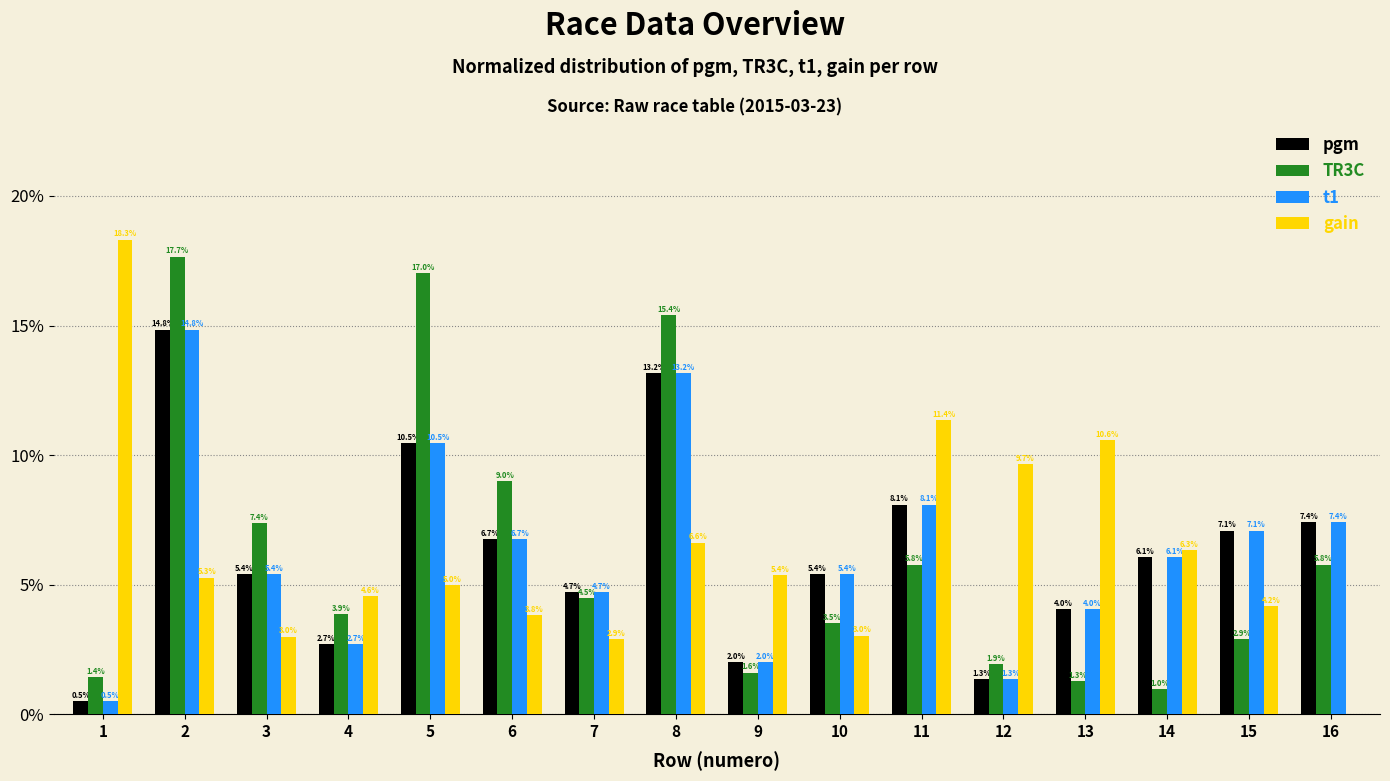

Reading left to right, extract all data points from this chart.

pgm: 1=0.5	2=14.8	3=5.4	4=2.7	5=10.5	6=6.7	7=4.7	8=13.2	9=2.0	10=5.4	11=8.1	12=1.3	13=4.0	14=6.1	15=7.1	16=7.4
TR3C: 1=1.4	2=17.7	3=7.4	4=3.9	5=17.0	6=9.0	7=4.5	8=15.4	9=1.6	10=3.5	11=5.8	12=1.9	13=1.3	14=1.0	15=2.9	16=5.8
t1: 1=0.5	2=14.8	3=5.4	4=2.7	5=10.5	6=6.7	7=4.7	8=13.2	9=2.0	10=5.4	11=8.1	12=1.3	13=4.0	14=6.1	15=7.1	16=7.4
gain: 1=18.3	2=5.3	3=3.0	4=4.6	5=5.0	6=3.8	7=2.9	8=6.6	9=5.4	10=3.0	11=11.4	12=9.7	13=10.6	14=6.3	15=4.2	16=0.0